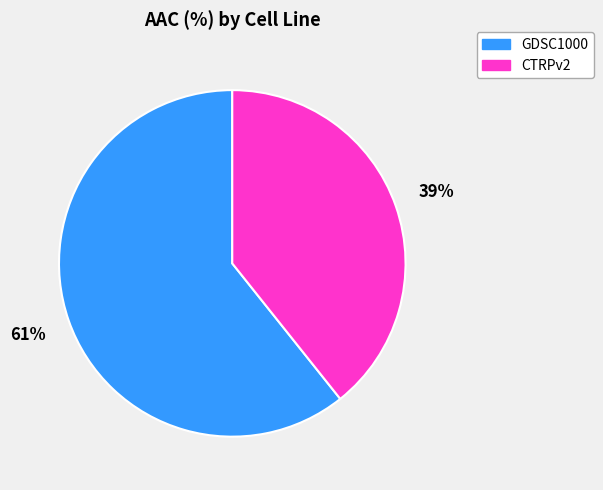

How many slices are in this pie chart?

2